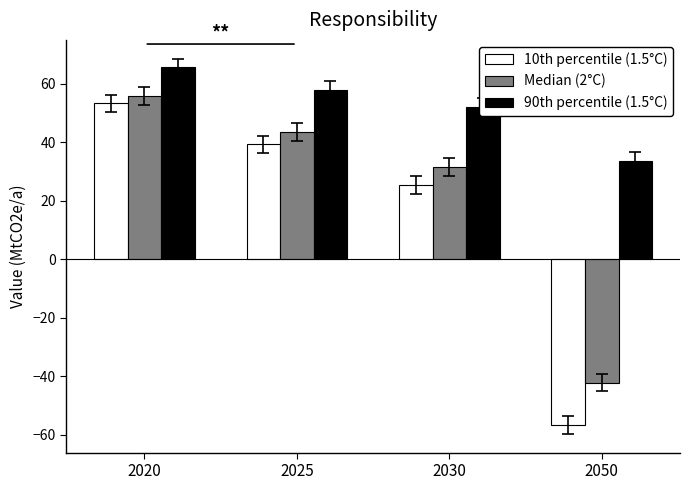

The Median (2°C) series shows 75.2 at 2025. True or false?

False